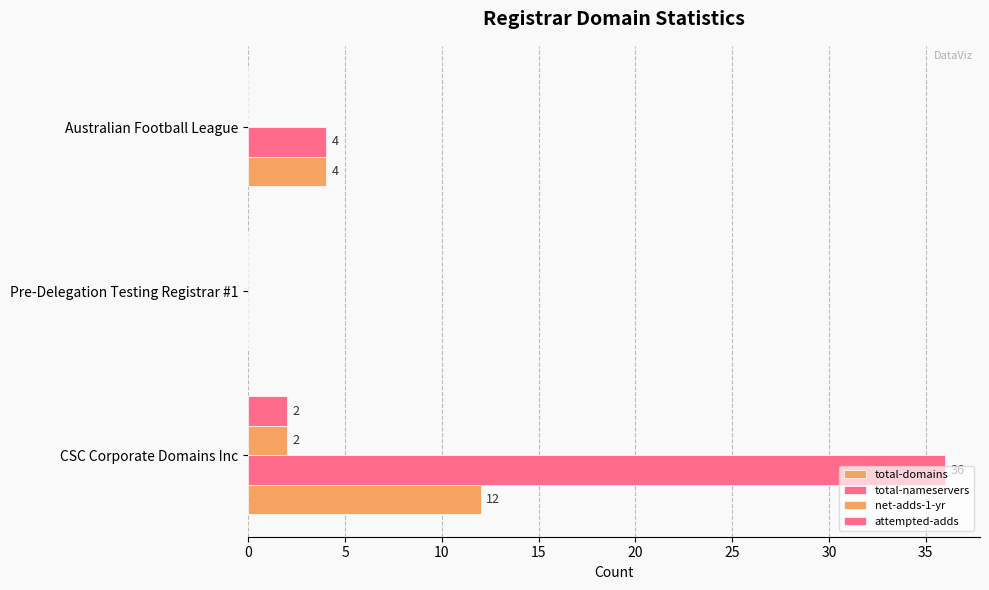

Count the number of categories in the chart.

3